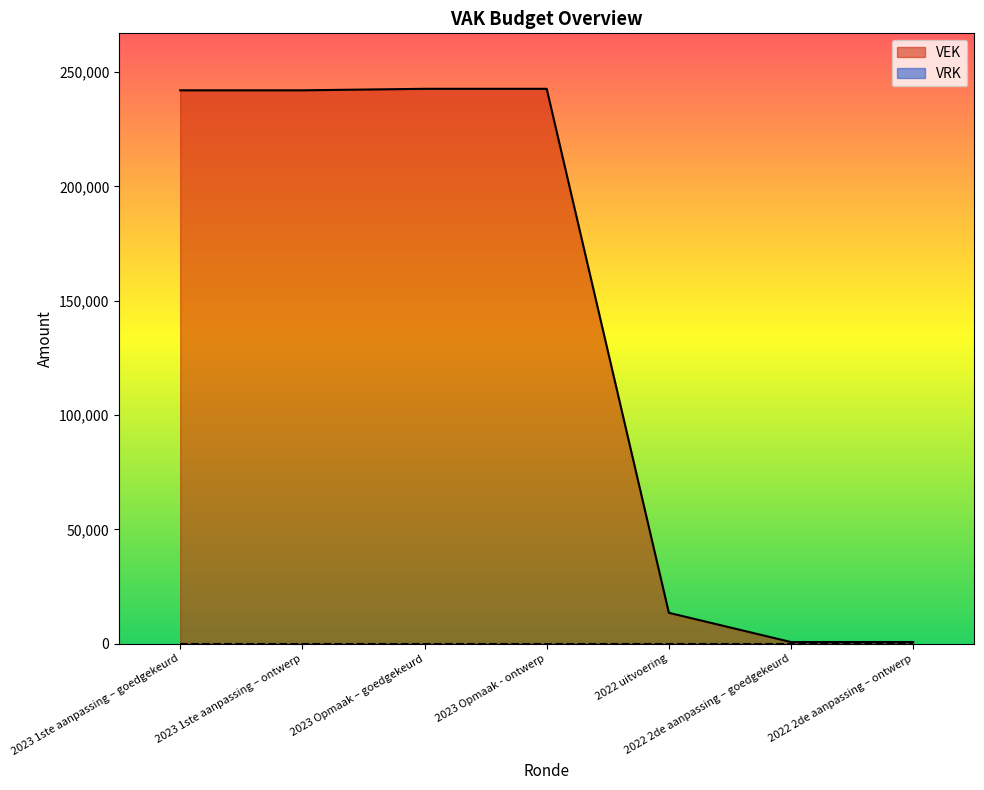

List the labels in order of value, largest first.

2023 Opmaak – goedgekeurd, 2023 Opmaak - ontwerp, 2023 1ste aanpassing – goedgekeurd, 2023 1ste aanpassing – ontwerp, 2022 uitvoering, 2022 2de aanpassing – goedgekeurd, 2022 2de aanpassing – ontwerp